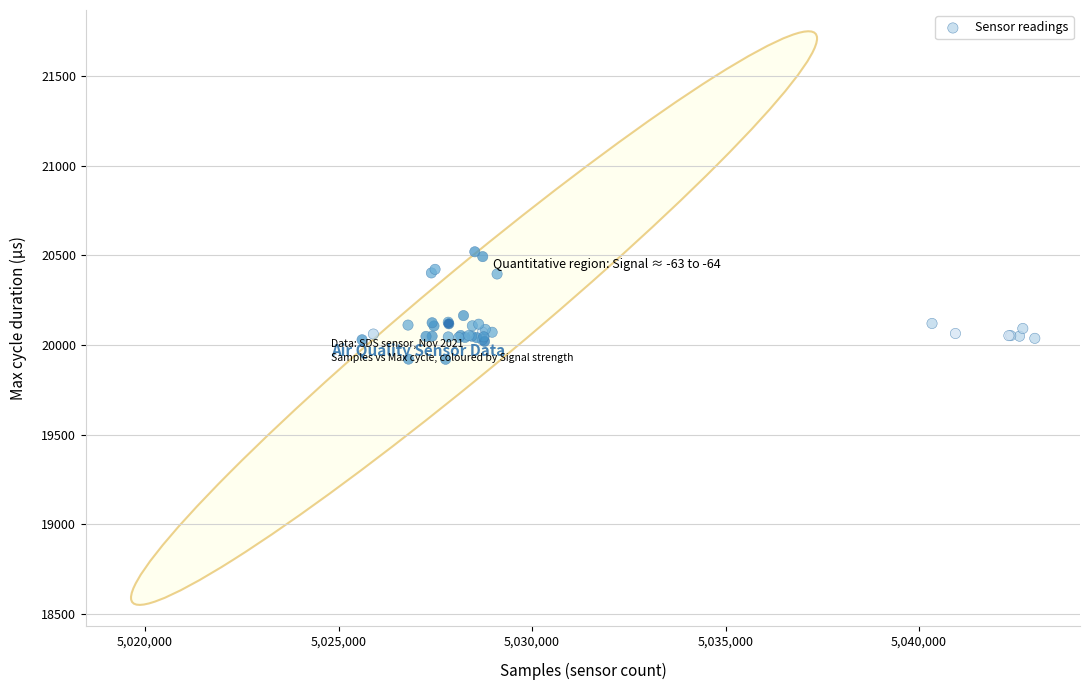

What Y value in the scatter plot is closest to 20220?

20164